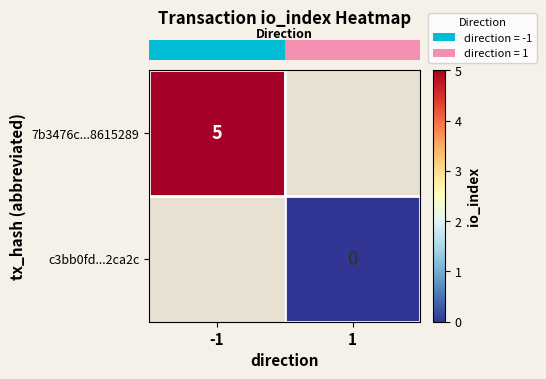

Which category has the highest value in the row_0 series?

-1